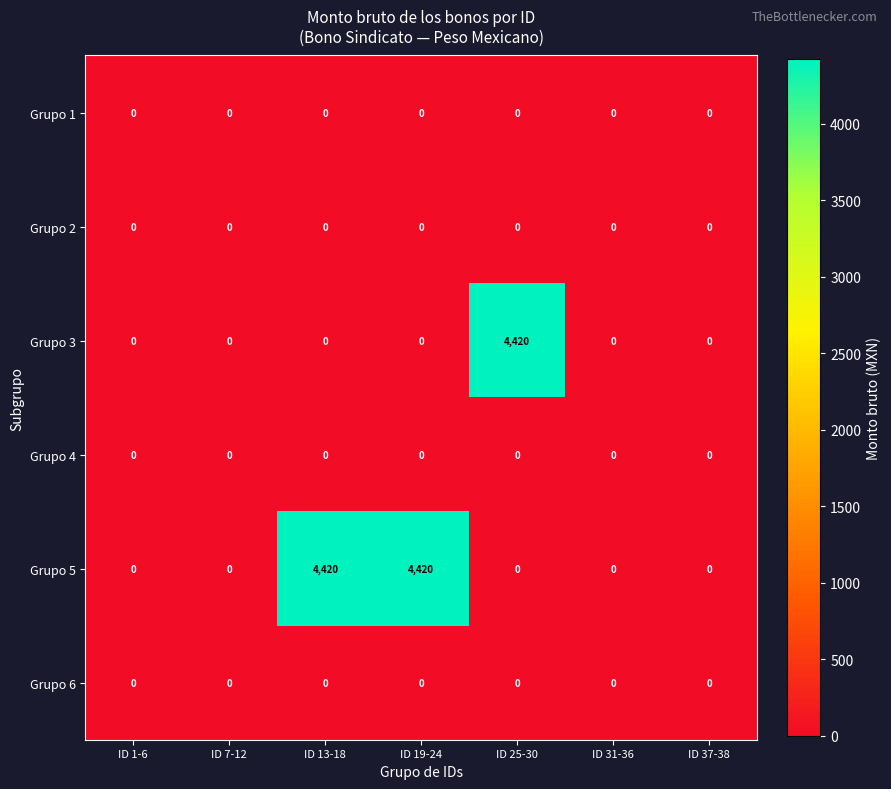

What is the average value of the Grupo 3 series?

631